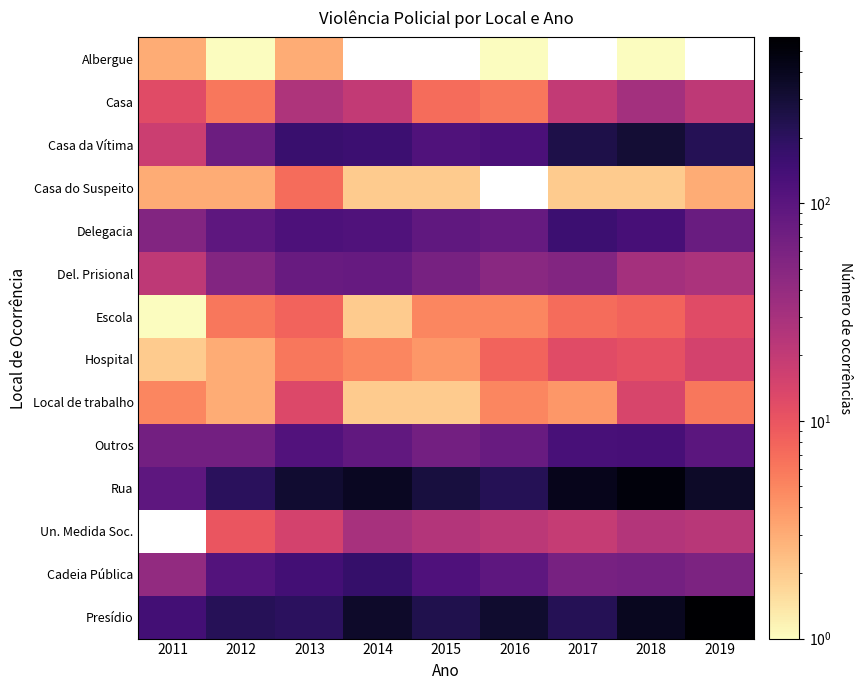

The value of Presídio at 2016 is 566.1. True or false?

False